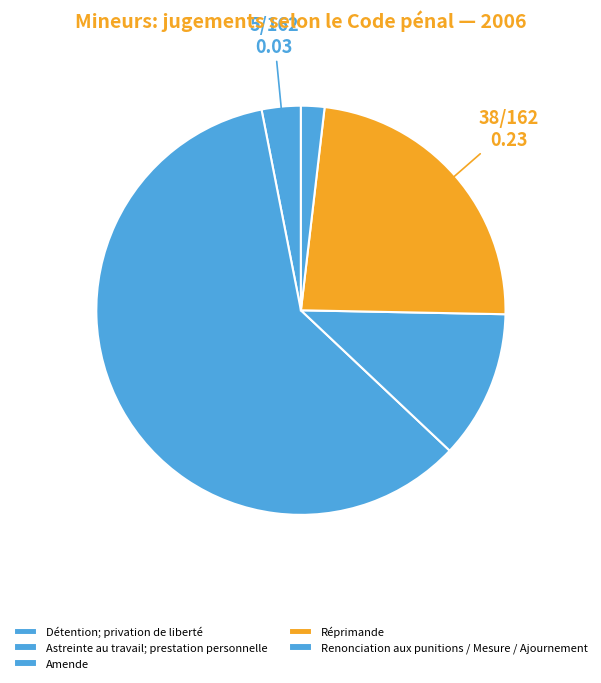

What is the change in value from Détention; privation de liberté to Renonciation aux punitions / Mesure / Ajournement?

-2